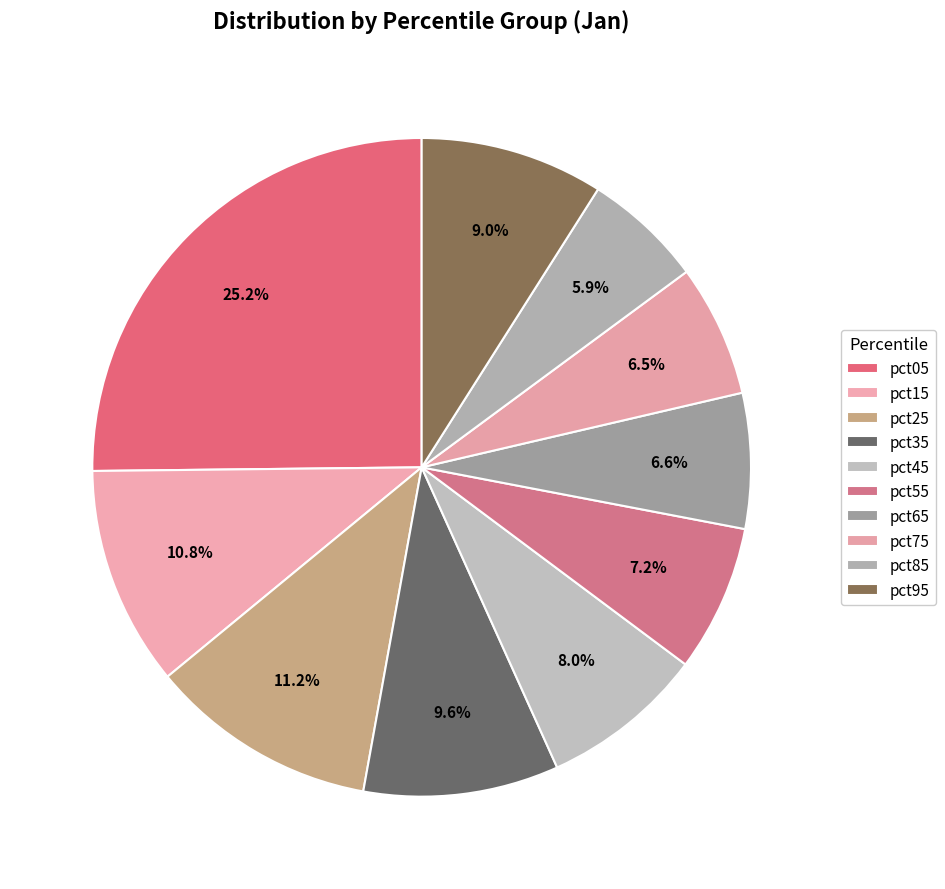

Rank the categories by value from highest to lowest.

pct05, pct25, pct15, pct35, pct95, pct45, pct55, pct65, pct75, pct85